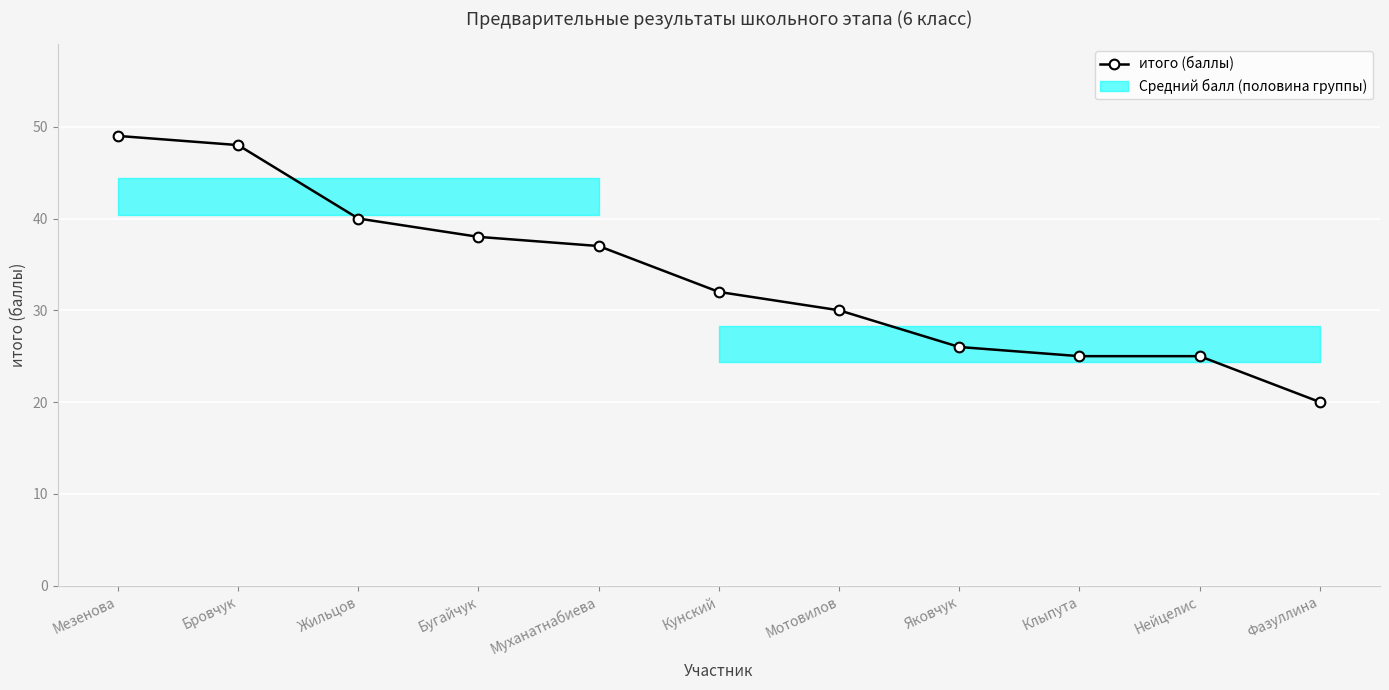

Rank the categories by value from highest to lowest.

Мезенова, Бровчук, Жильцов, Бугайчук, Муханатнабиева, Кунский, Мотовилов, Яковчук, Клыпута, Нейцелис, Фазуллина